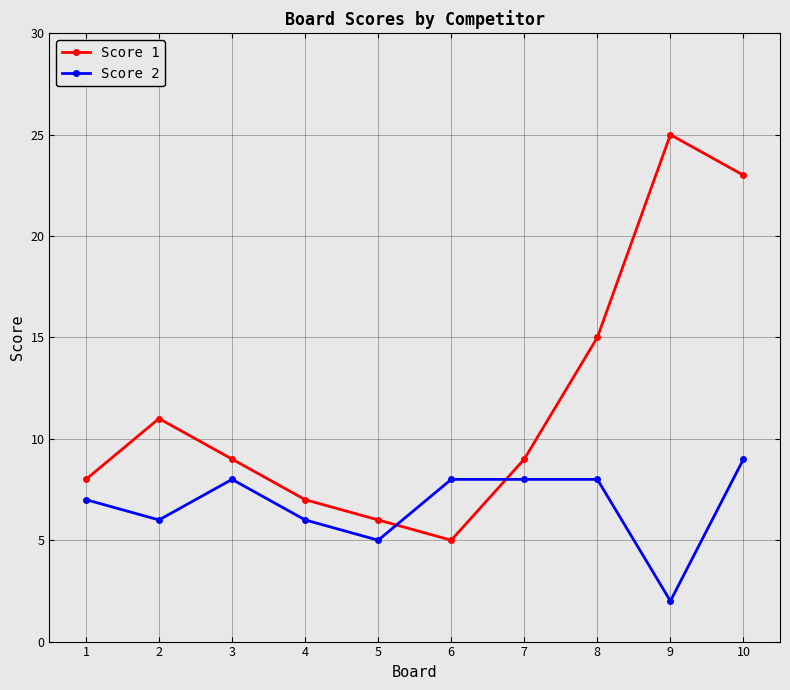

True or false: Score 1 has more than 0 points higher than both neighbors.

True